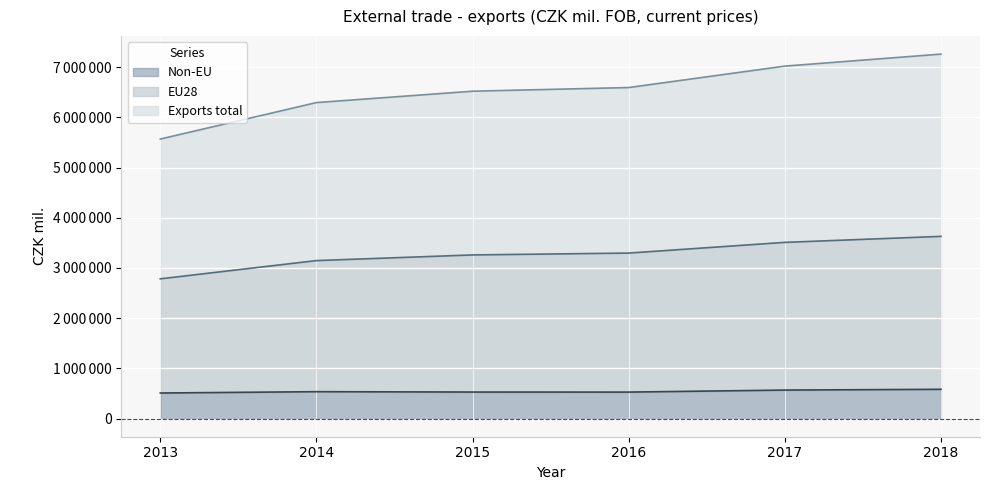

Is it true that Exports total equals 6596203 at 2016?

True